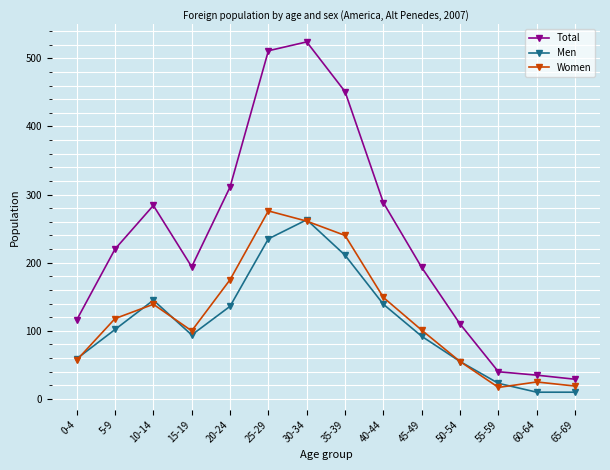

What is the difference between the maximum and minimum values in the Women series?

259